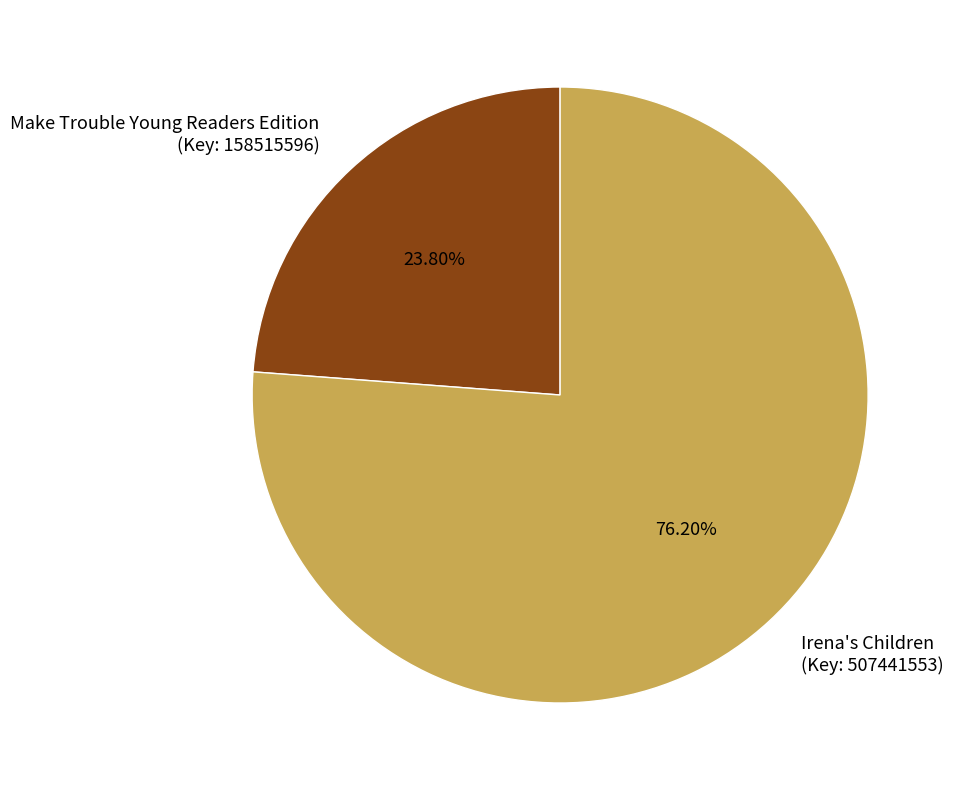

Combined, do Irena's Children (Key: 507441553) and Make Trouble Young Readers Edition (Key: 158515596) account for over 50%?

Yes